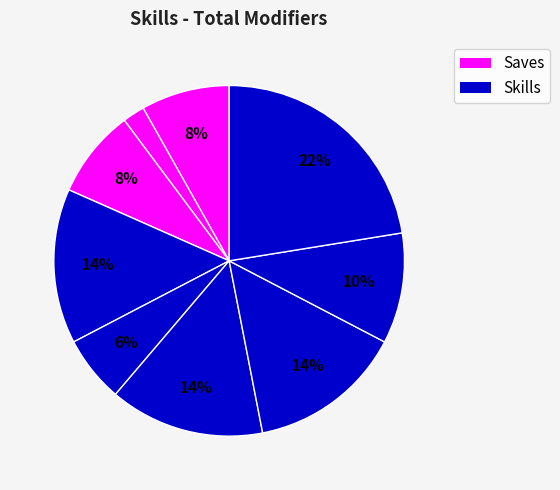

How many slices are in this pie chart?

9